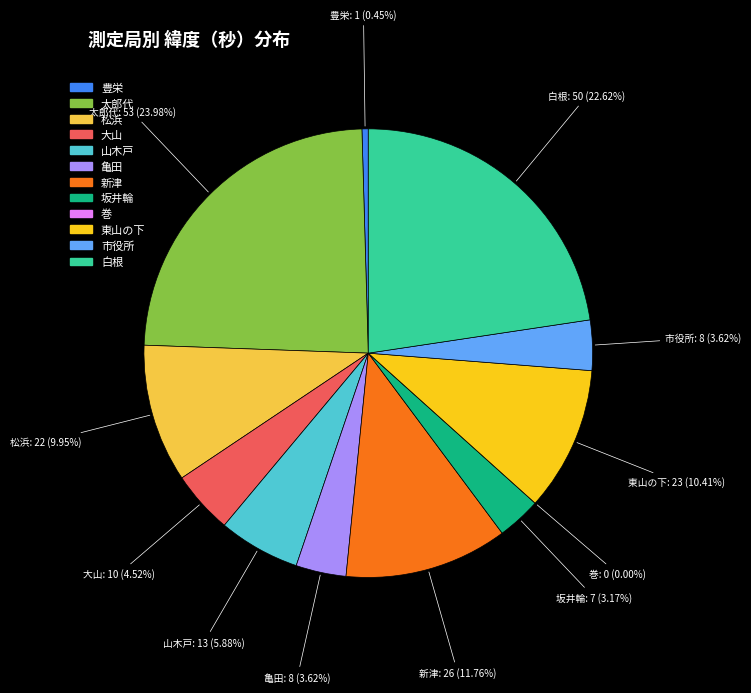

True or false: 白根 accounts for 23% of the total.

True